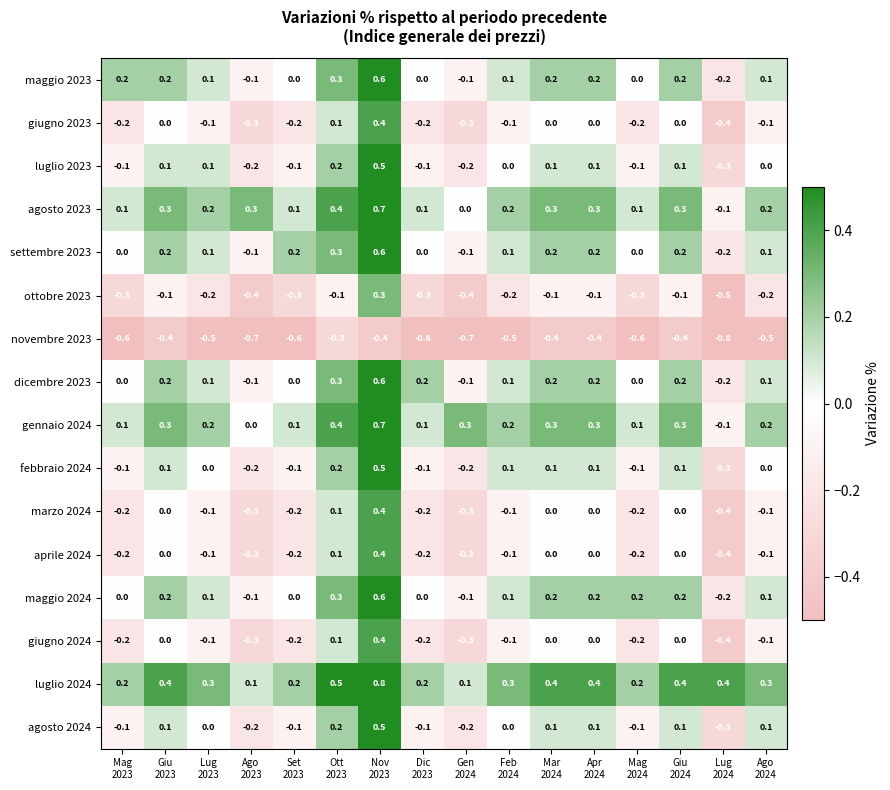

How many febbraio 2024 values are between 0 and 1?

9